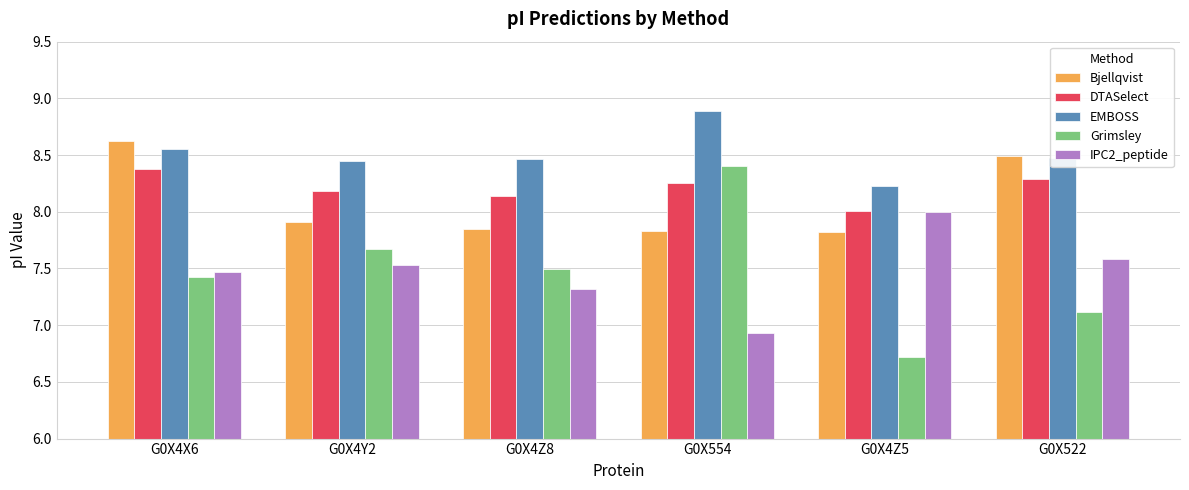

Are the bars grouped side by side (vs. stacked)?

Yes